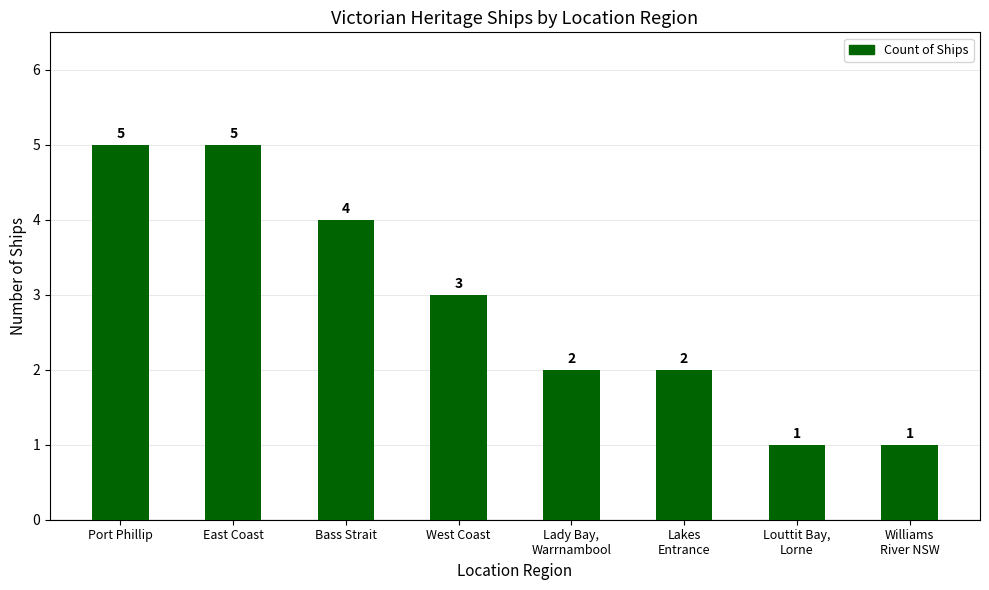

Where does the data first go above 3?

Port Phillip